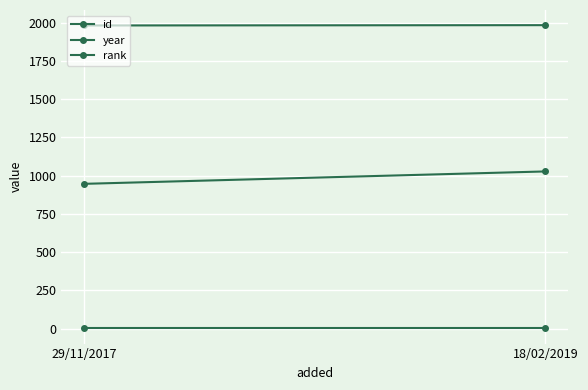

What is the sum of all rank values?

2